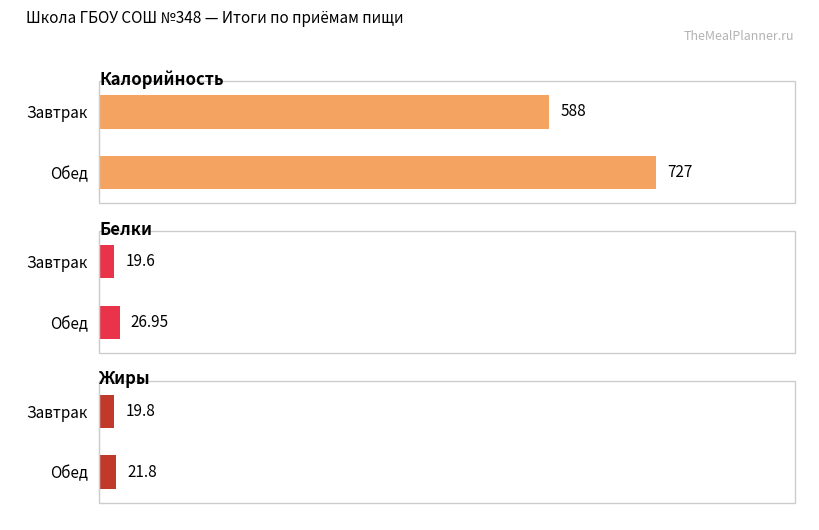

Which series has the largest total across all categories?

Калорийность